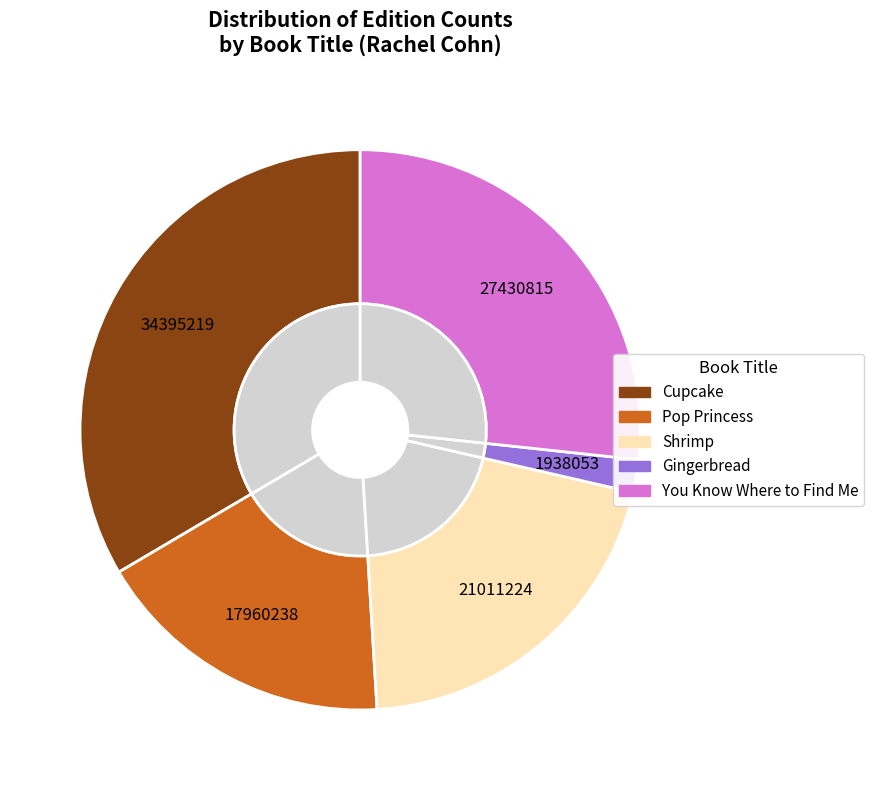

Is there any slice that represents more than half of the pie?

No